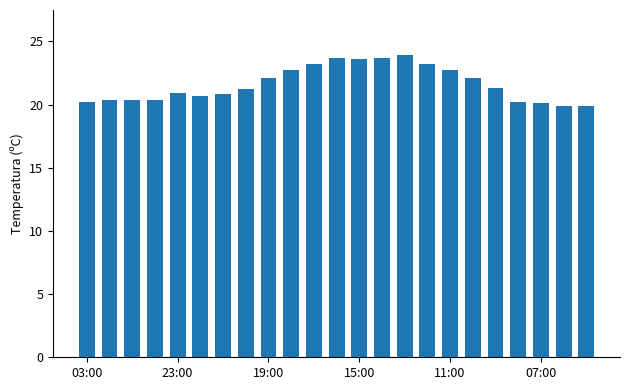

What is the minimum value shown in the chart?

19.9